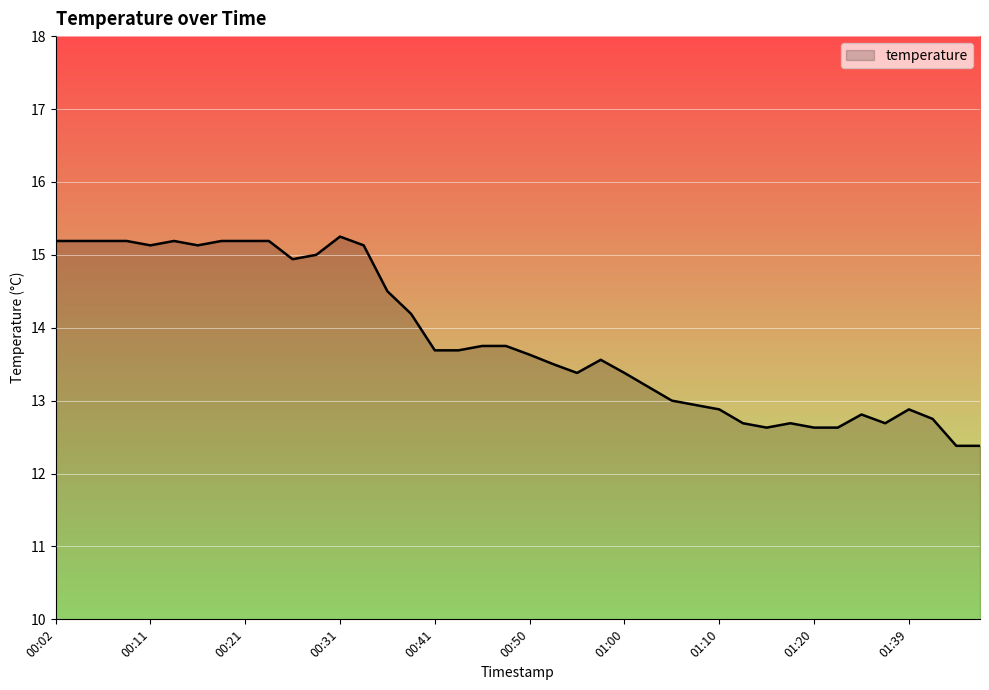

What is the smallest value displayed?

12.4